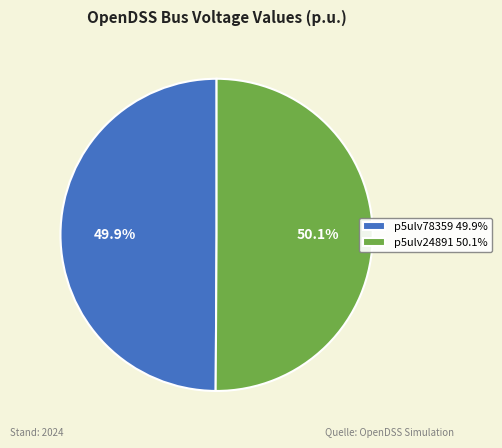

Does any single category account for the majority?

Yes